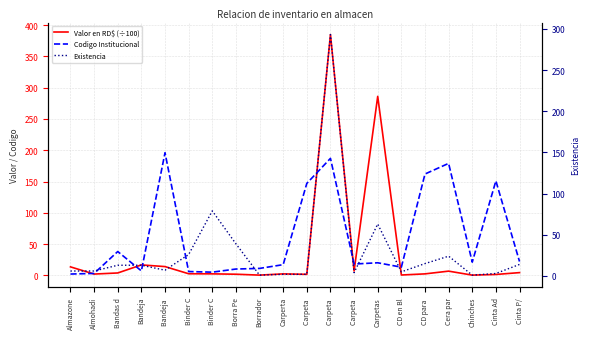

Is the value of Valor en RD$ (÷100) at Binder C greater than the value of Existencia at Almohadi?

No